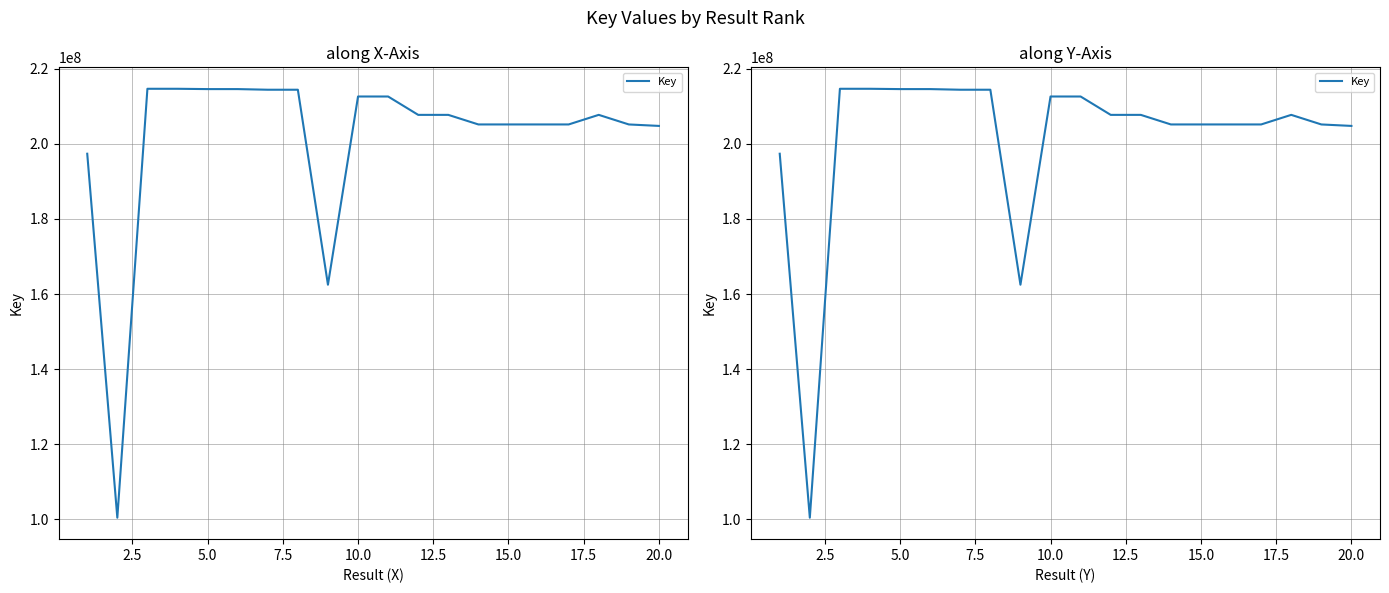

What is the difference between the second highest and minimum values?

114288414